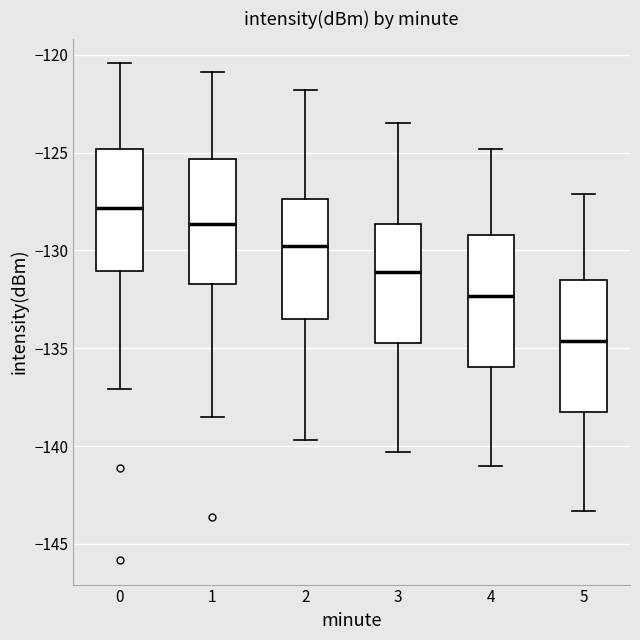

Where does the median line of the box at x = 5 sit on the y-axis? The values are not printed on the chart, so give them approximately, as read against the axis.

-134.5